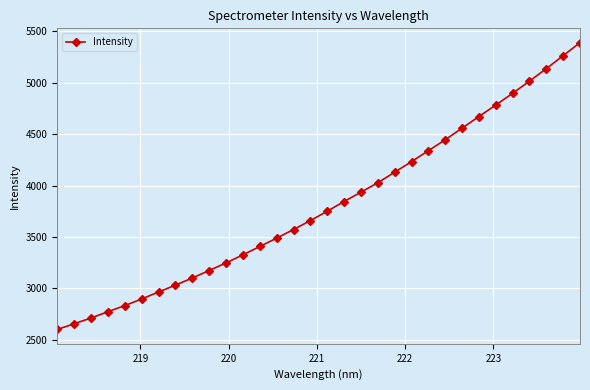

True or false: the data has more than 2 interior local peaks.

False